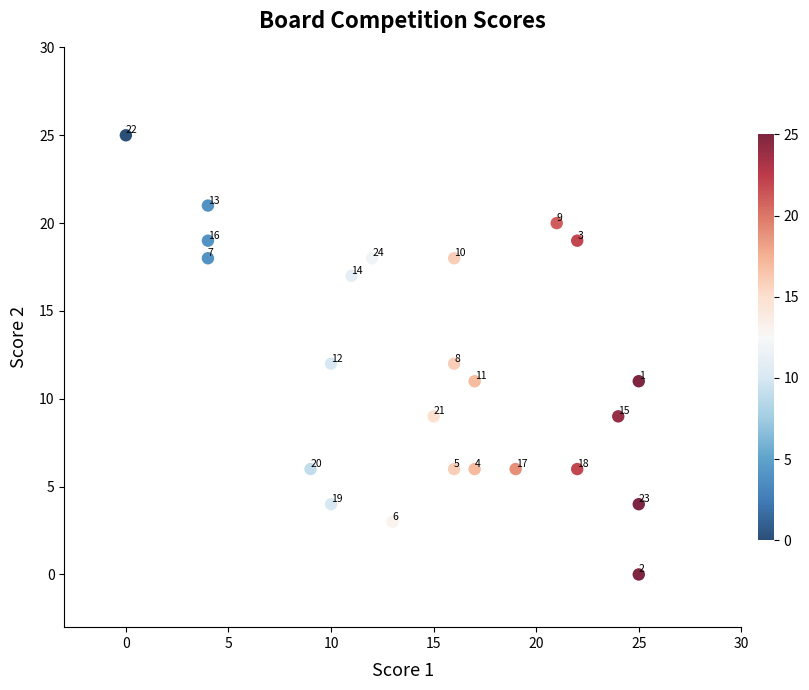

What Y value in the scatter plot is closest to 12?

12